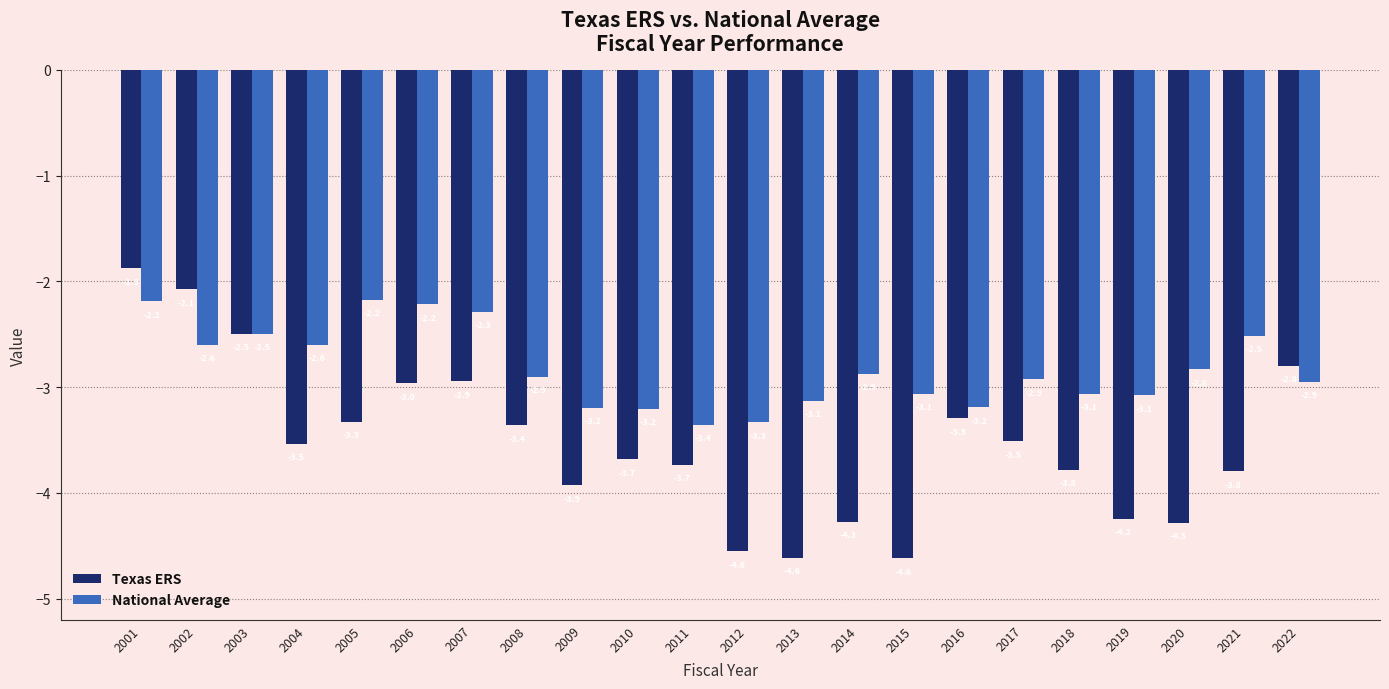

Rank the series by their maximum value, from lowest to highest.

National Average, Texas ERS